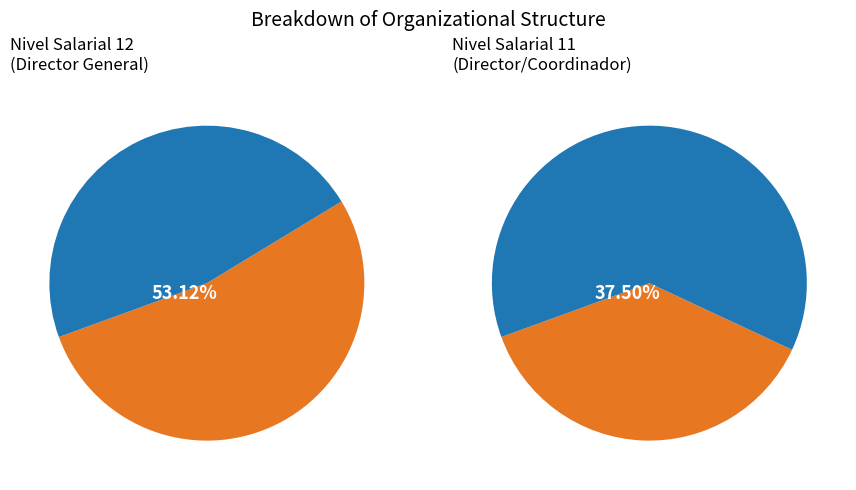

Combined, do 15 and 22 account for over 50%?

No